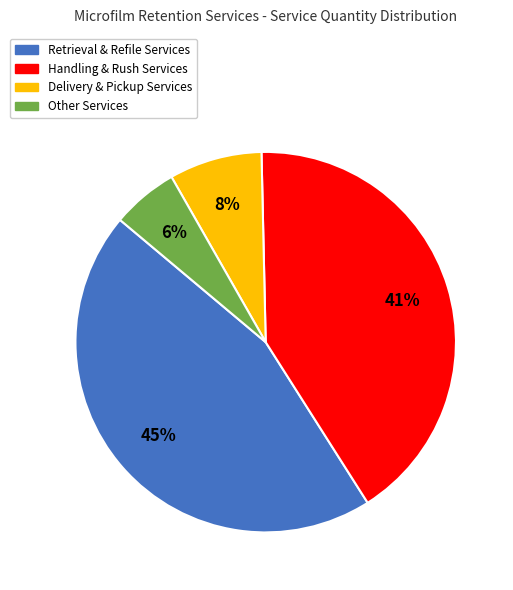

What is the smallest slice in the pie chart?

Other Services